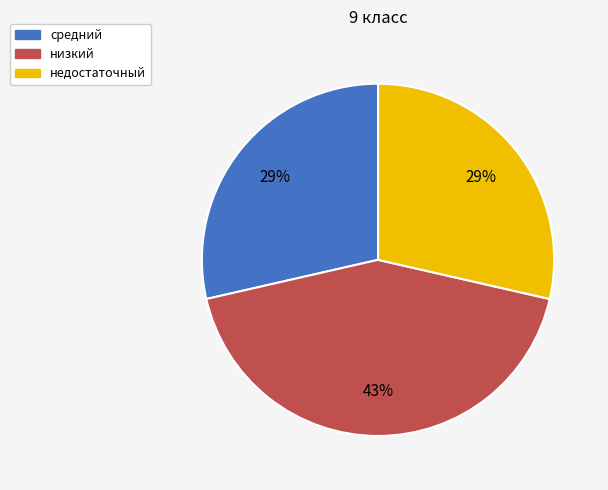

To the nearest percent, what is the difference between the largest and smallest slice percentages?

14%